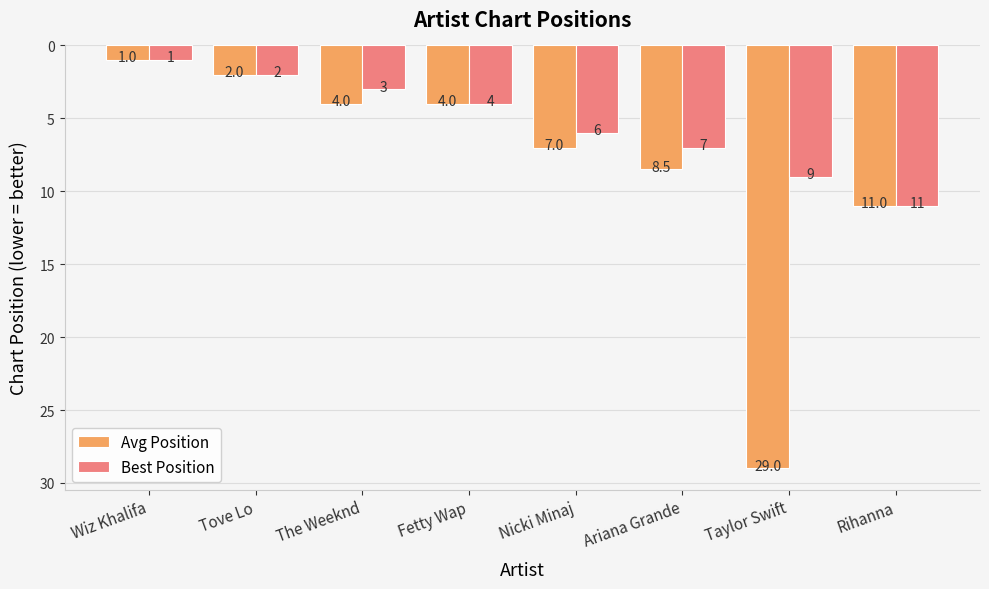

What are all the series names shown in the legend?

Avg Position, Best Position